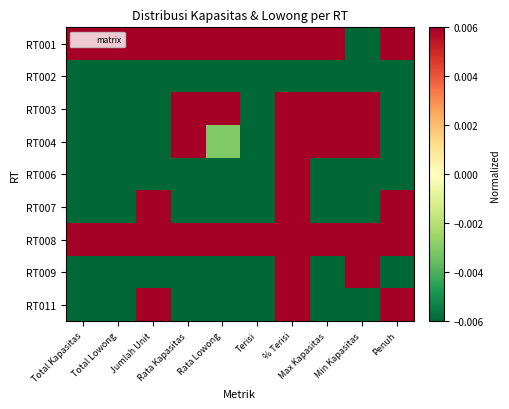

What is the maximum value shown in the chart?

0.8